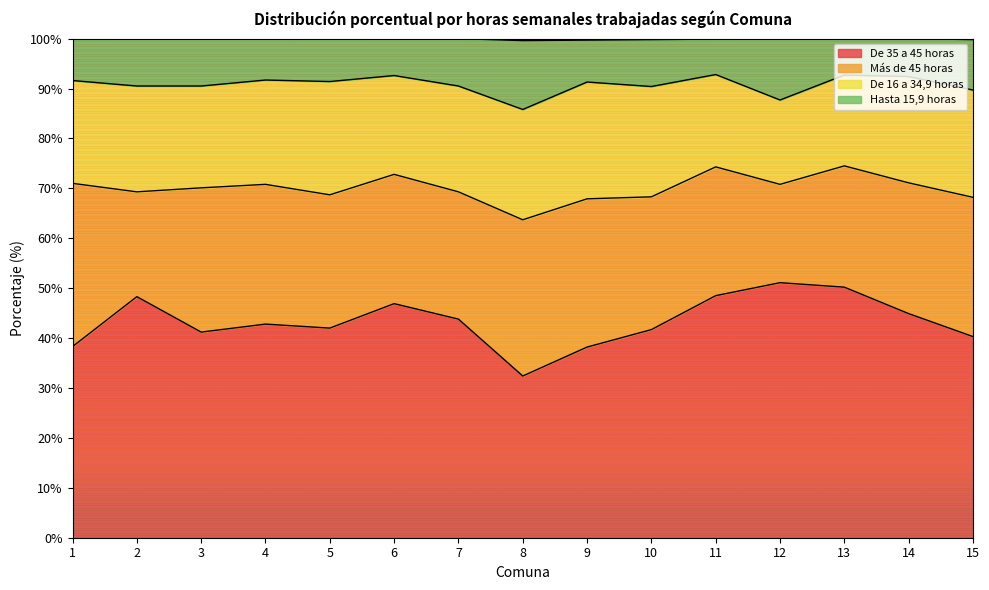

What is the maximum value for De 35 a 45 horas?

51.1